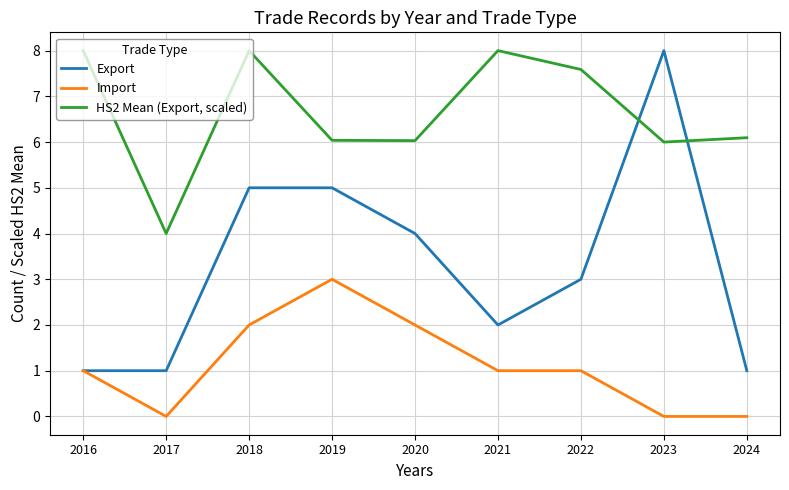

How many lines are shown in the chart?

3